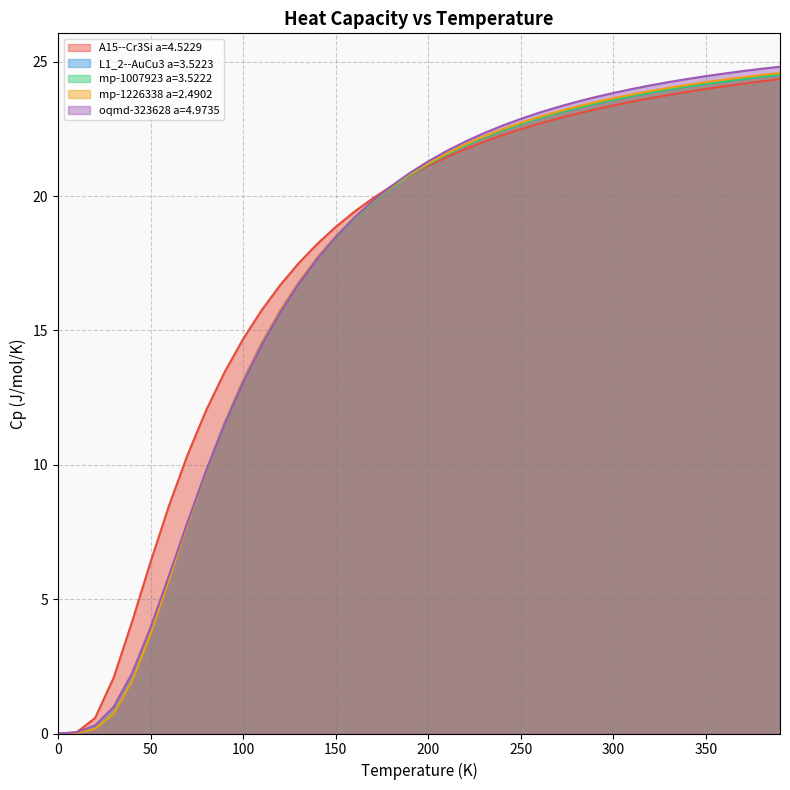

Rank the series at 20.0 from lowest to highest value.

mp-1226338 a=2.4902, L1_2--AuCu3 a=3.5223, mp-1007923 a=3.5222, oqmd-323628 a=4.9735, A15--Cr3Si a=4.5229